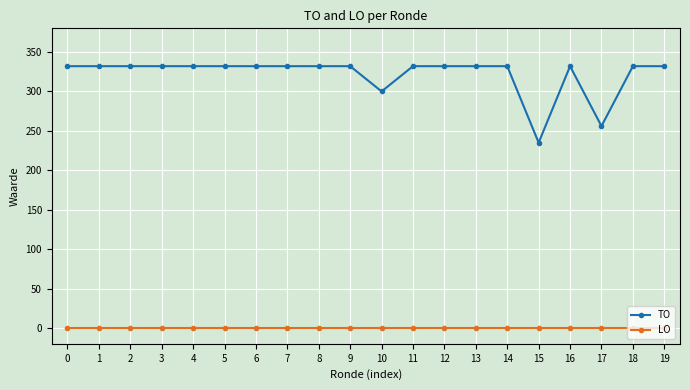

What is the average value of the TO series?

322